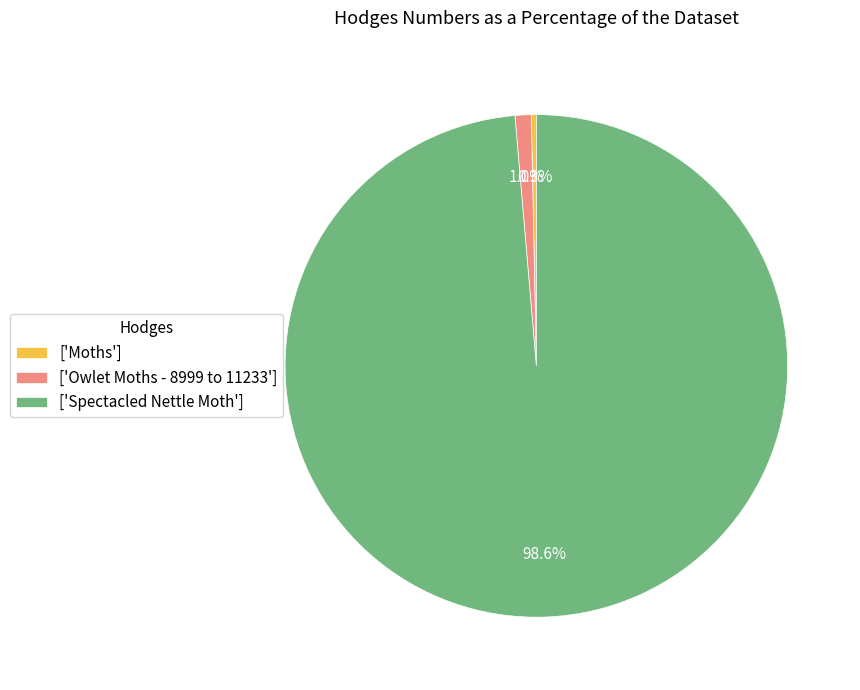

Count the number of slices in the pie.

3